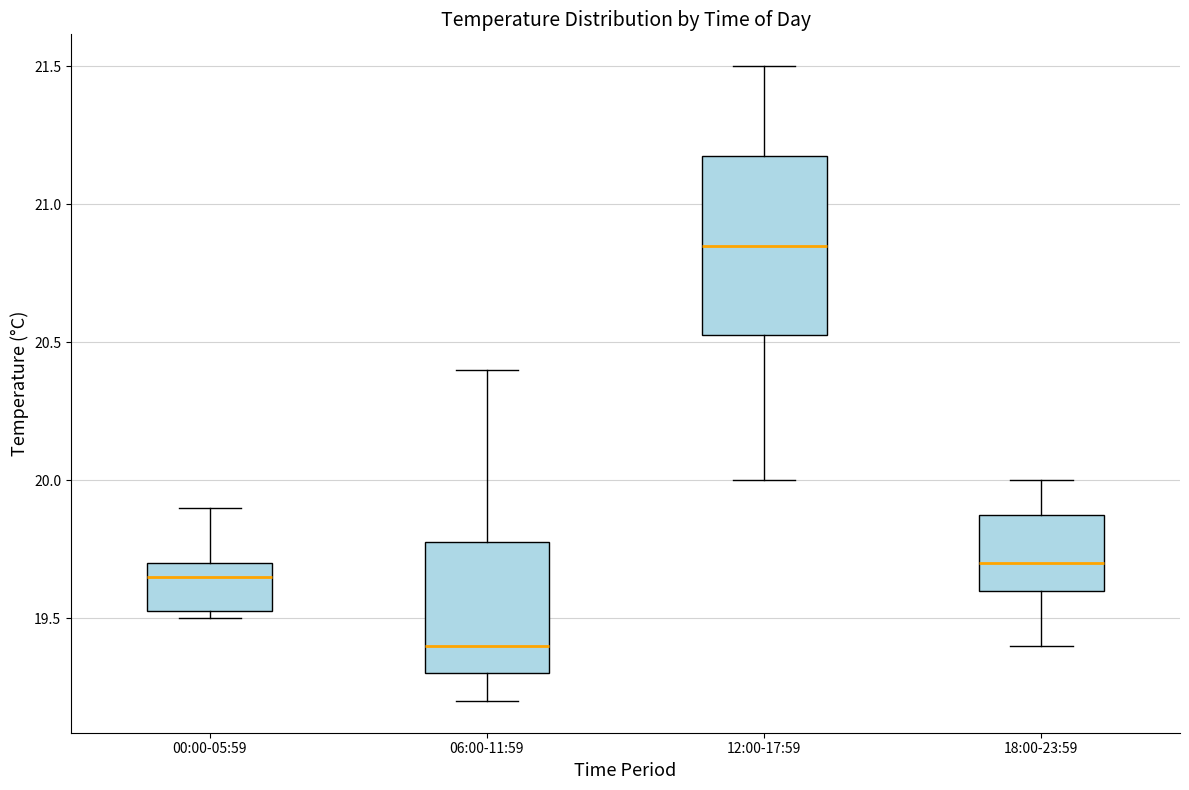

Reading left to right, read every box against the y-axis: the position of its median line, the range the box covers, and the ends of its whiskers. The values are not printed on the chart, so give them approximately, as read against the axis.

00:00-05:59: median 19.65, box 19.55 to 19.70, whiskers 19.50 to 19.90
06:00-11:59: median 19.40, box 19.30 to 19.80, whiskers 19.20 to 20.40
12:00-17:59: median 20.85, box 20.55 to 21.20, whiskers 20.00 to 21.50
18:00-23:59: median 19.70, box 19.60 to 19.90, whiskers 19.40 to 20.00